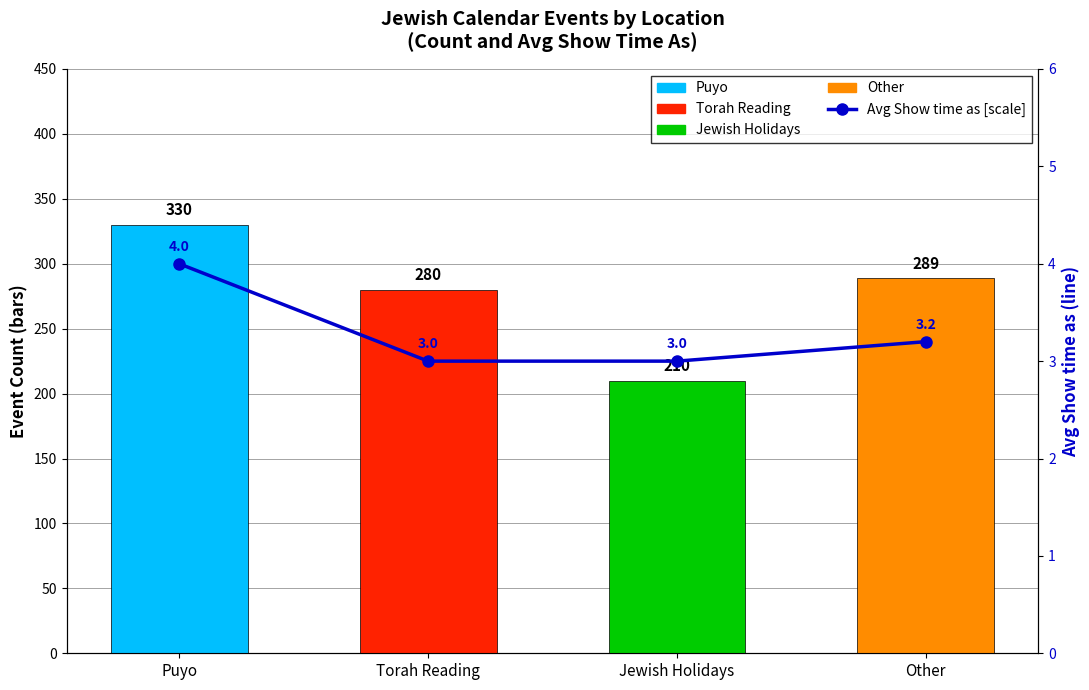

What value does the data have at Jewish Holidays?

3.0